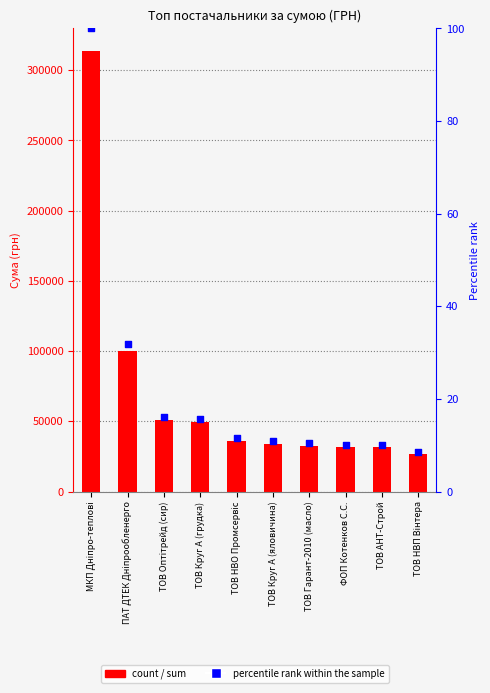

Which series has the largest total across all categories?

СУМА (ГРН)